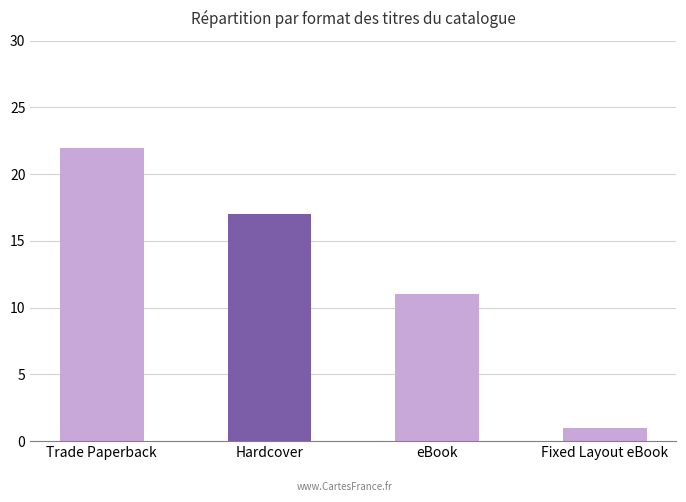

List the labels in order of value, smallest first.

Fixed Layout eBook, eBook, Hardcover, Trade Paperback